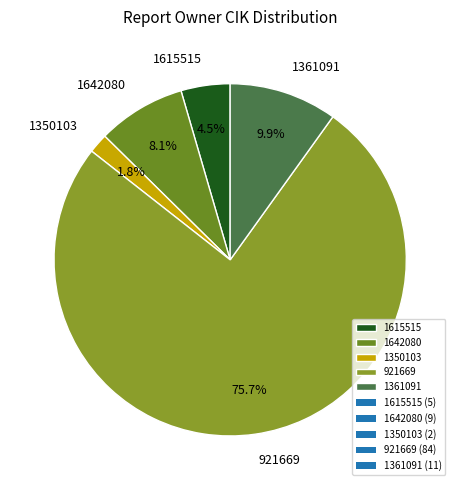

To the nearest percent, what is the average slice percentage?

20%